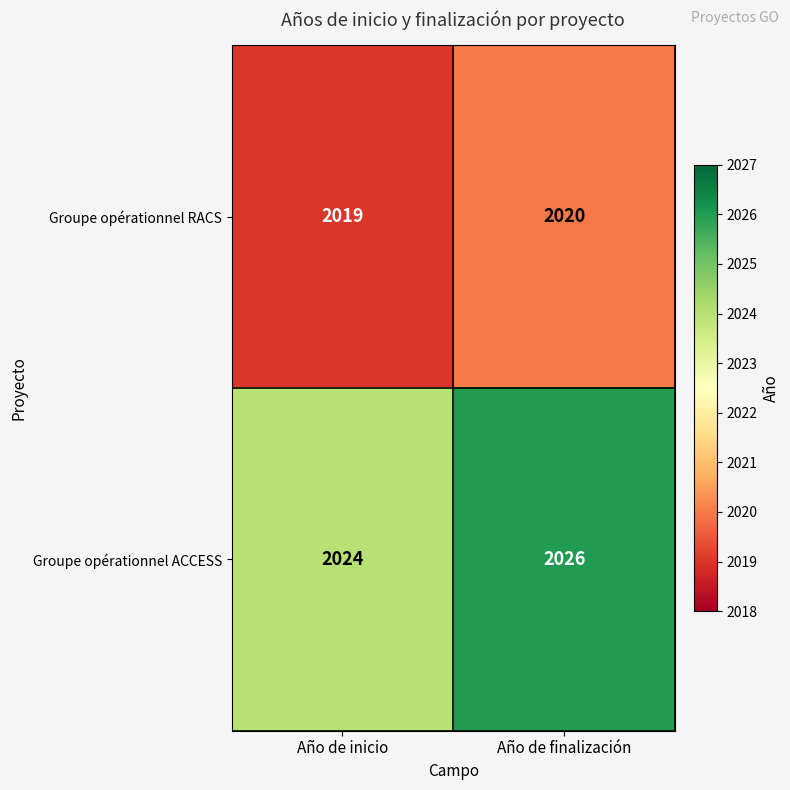

Which series has the largest range (max minus min)?

Groupe opérationnel ACCESS